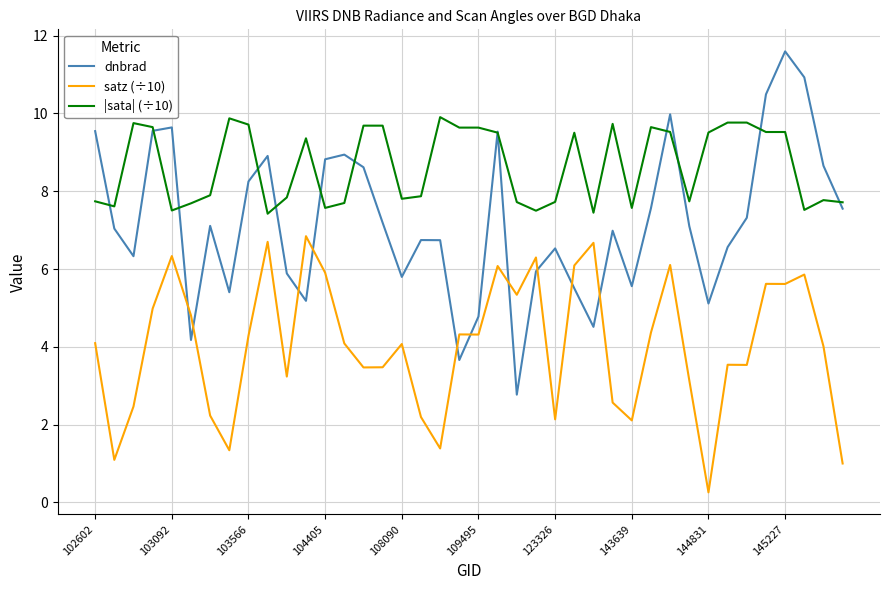

Which series has the largest total across all categories?

|sata| (÷10)